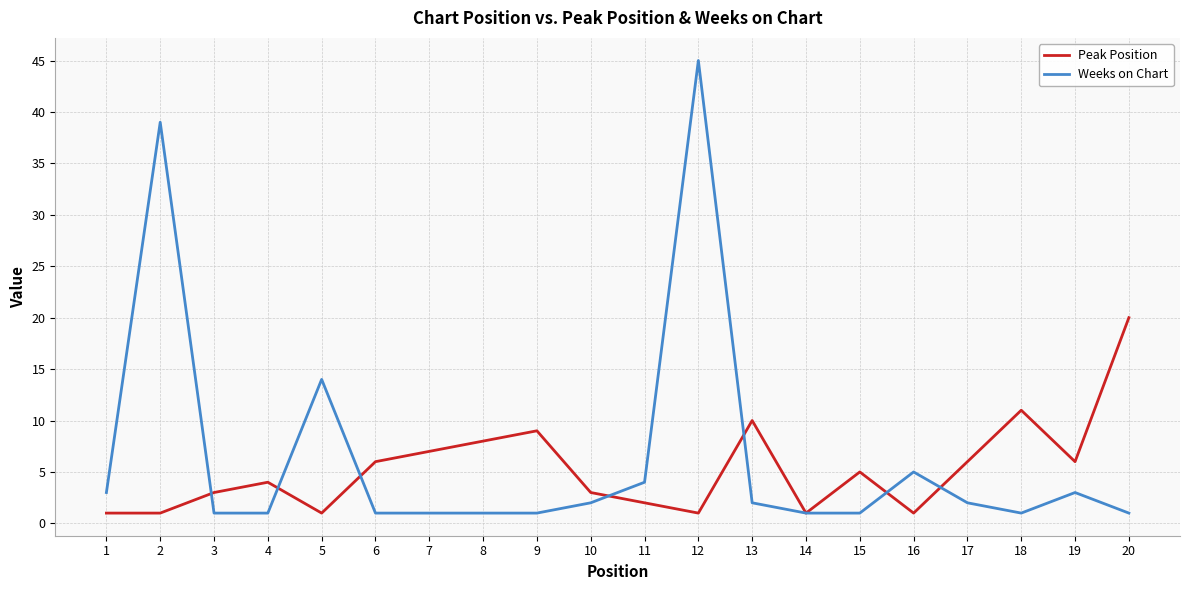

Does the chart display data point markers on the line(s)?

No